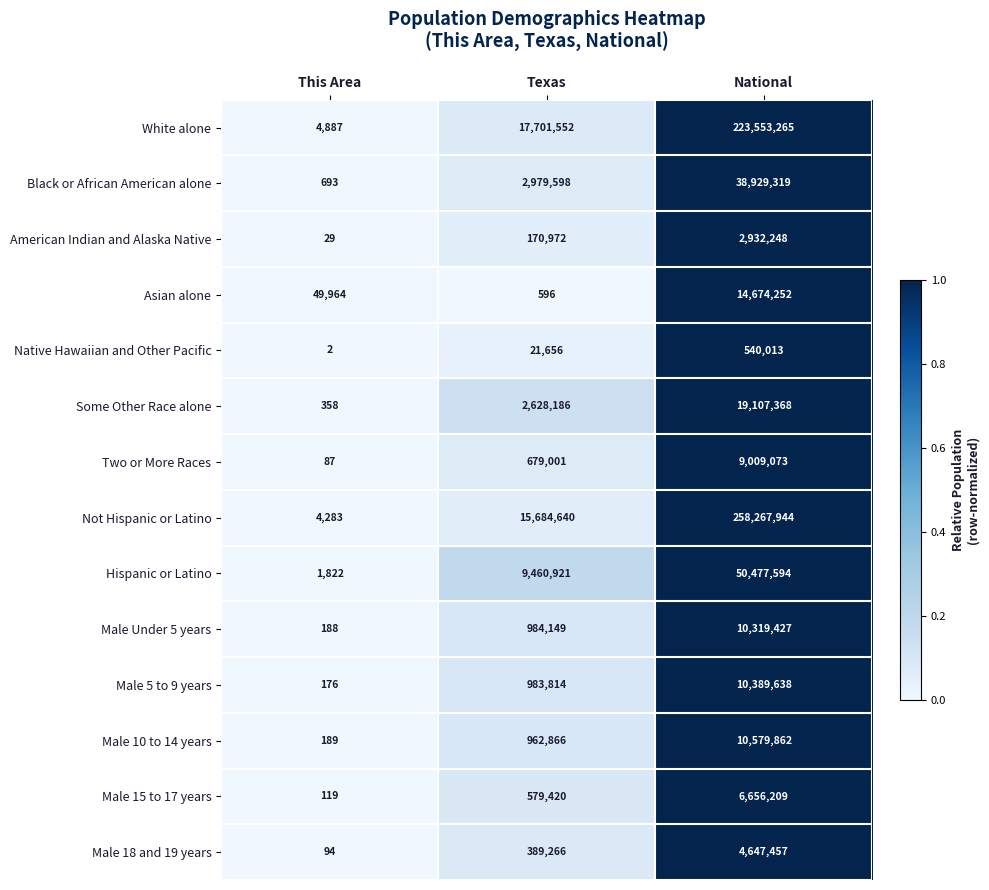

What is the average value of the Black or African American alone series?

13969870